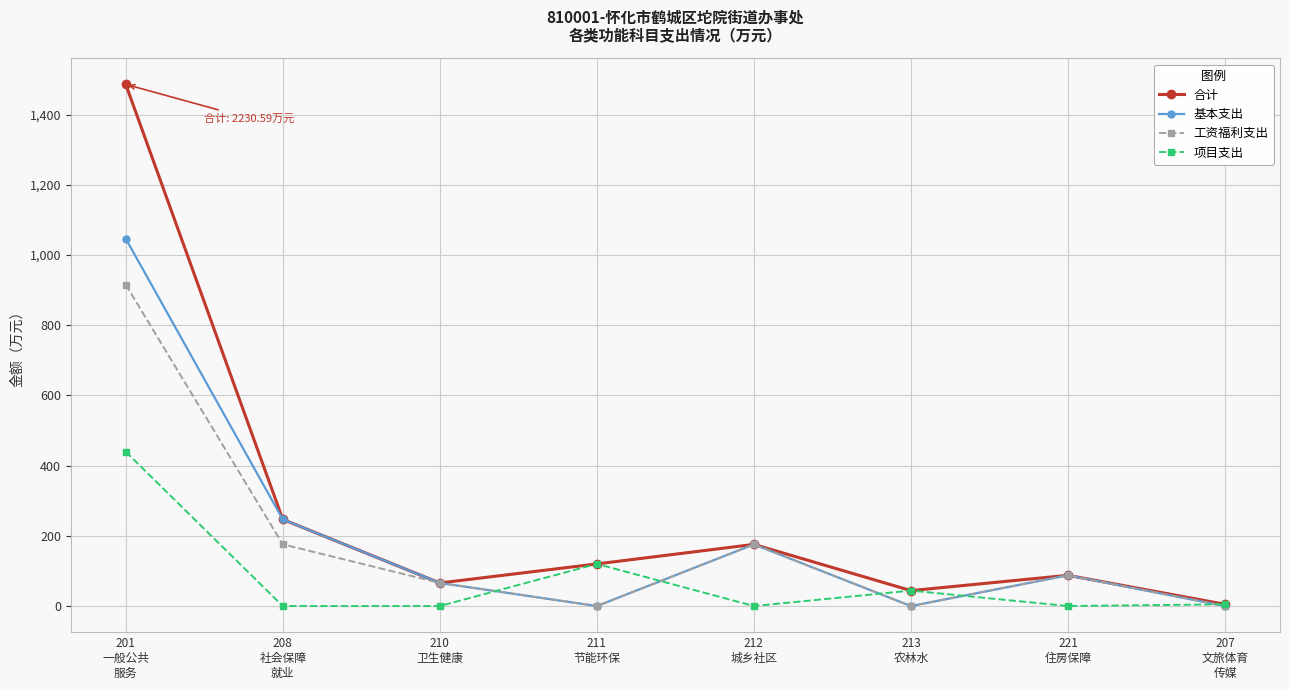

How many lines are shown in the chart?

4